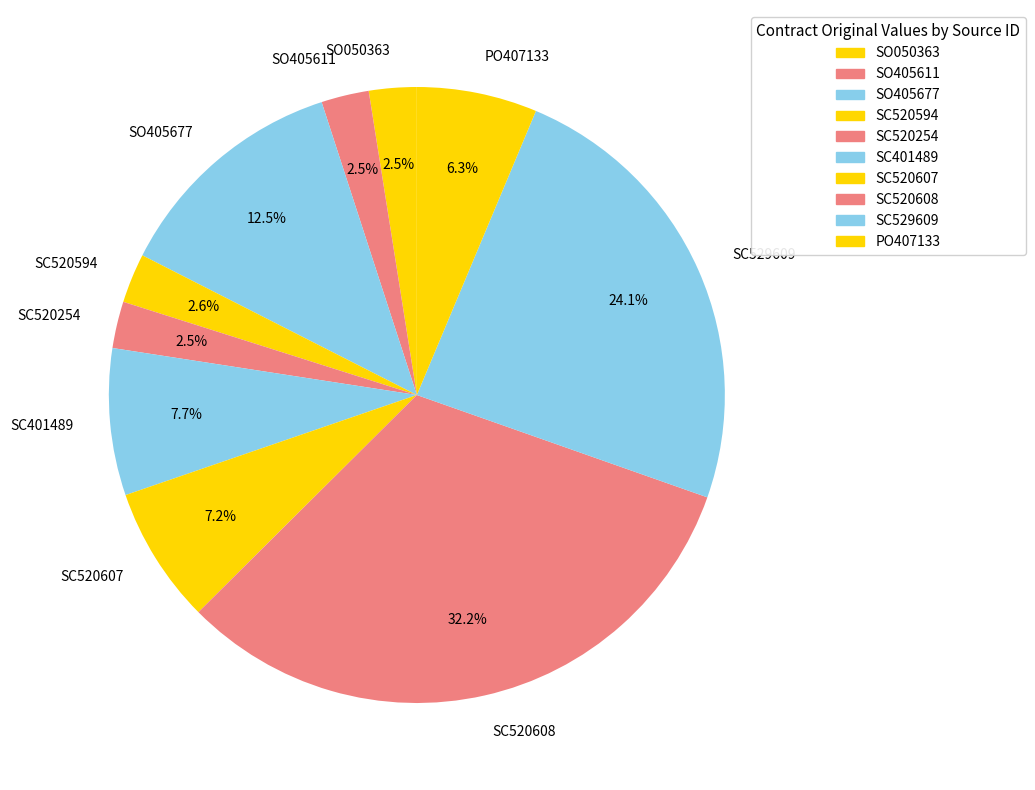

Which slice is the largest?

SC520608